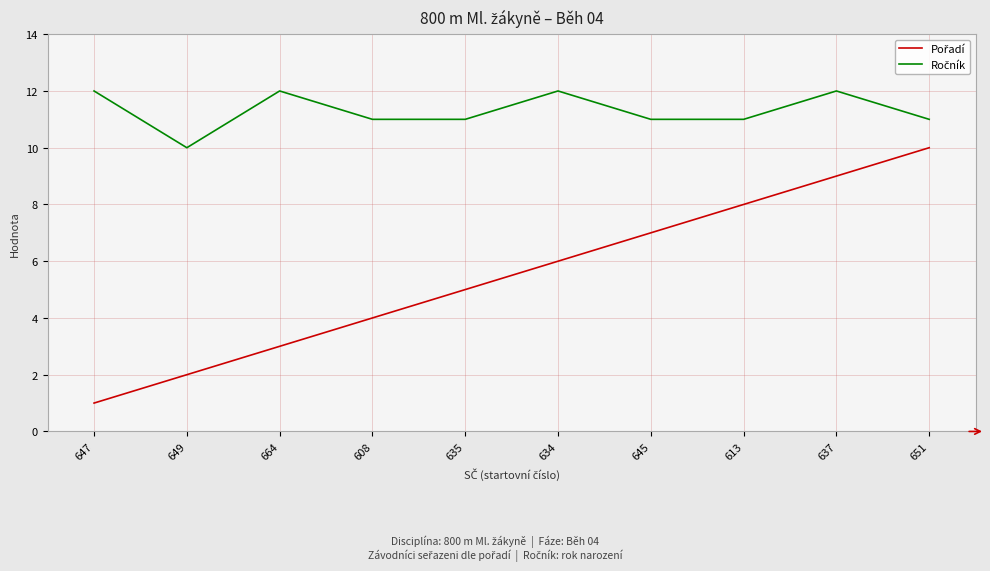

Does the chart display data point markers on the line(s)?

No